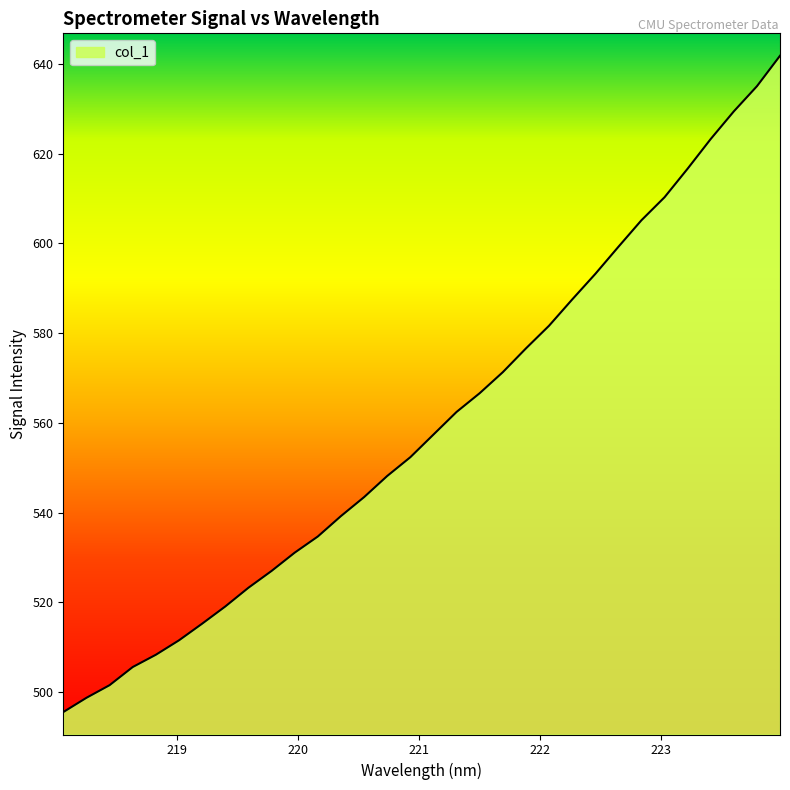

What is the maximum value shown in the chart?

641.8